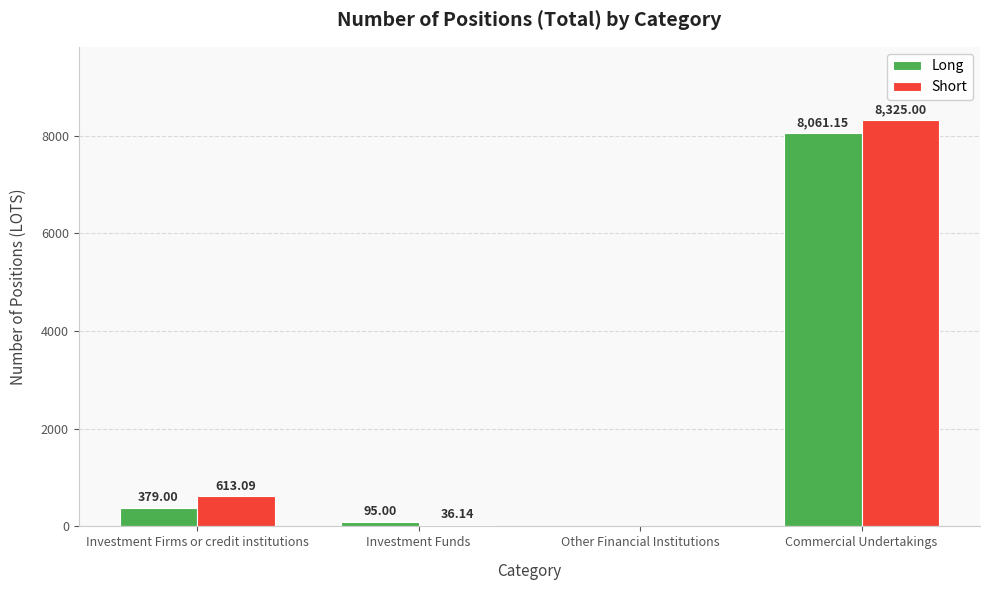

Which category has the highest value in the Long series?

Commercial Undertakings